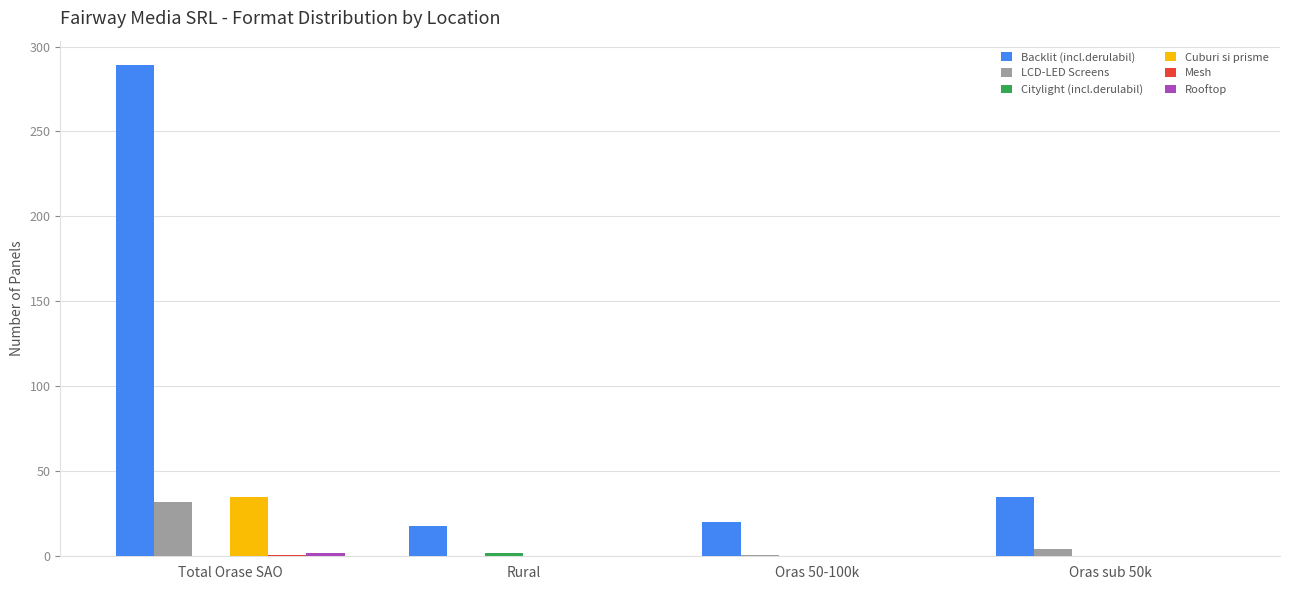

Is the value of Cuburi si prisme at Total Orase SAO greater than the value of LCD-LED Screens at Rural?

Yes